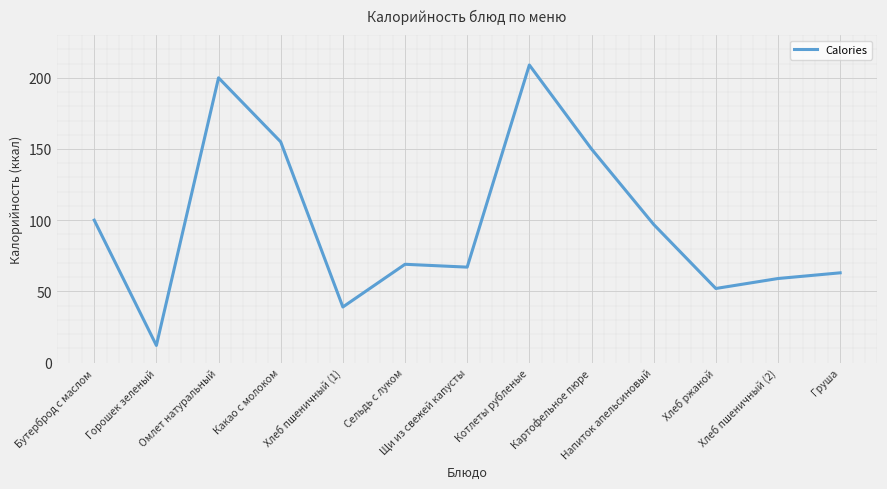

Where is the data nearest to the value 110?

Бутерброд с маслом